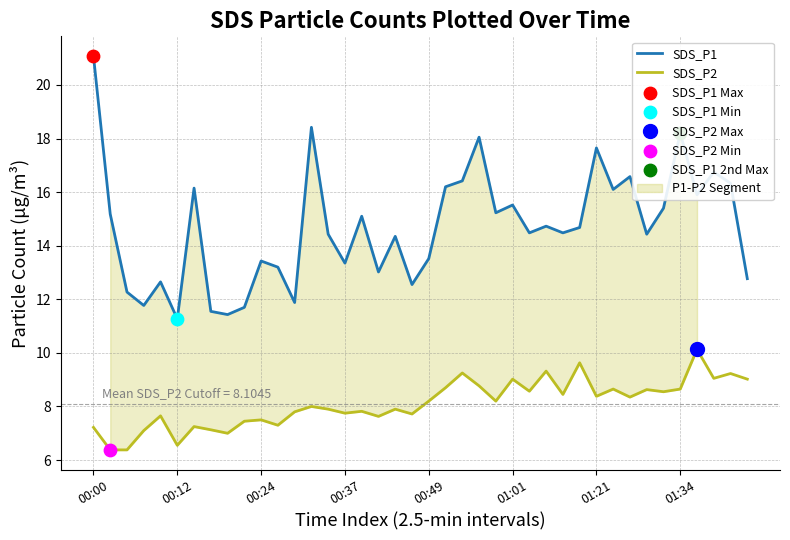

Which series has the widest spread of Y values?

SDS_P1